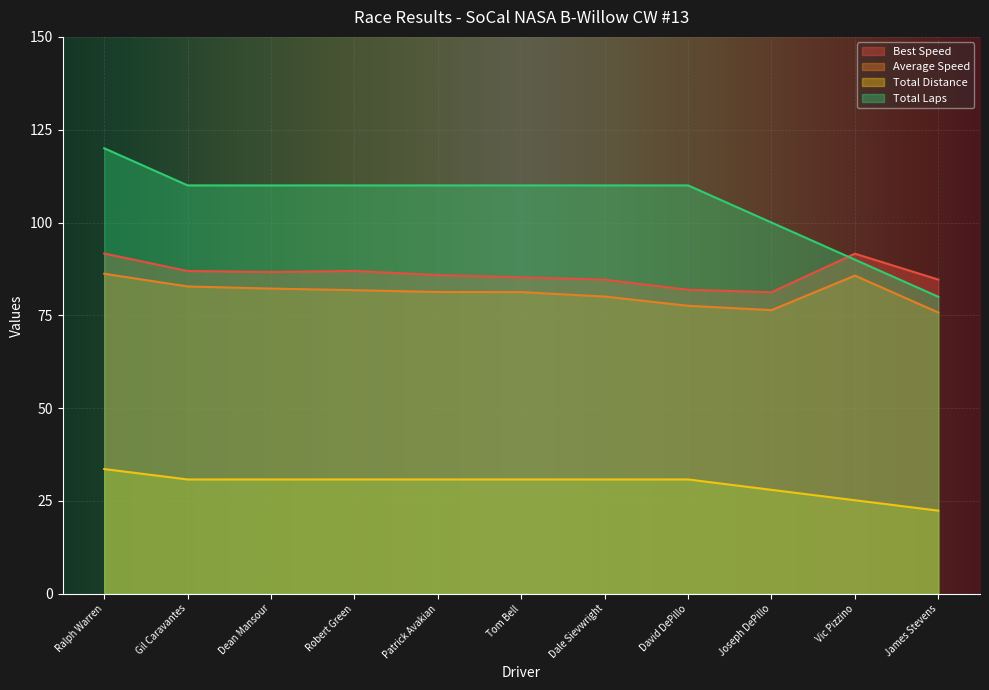

At Patrick Avakian, list the series in order from smallest to largest.

Total Distance, Average Speed, Best Speed, Total Laps